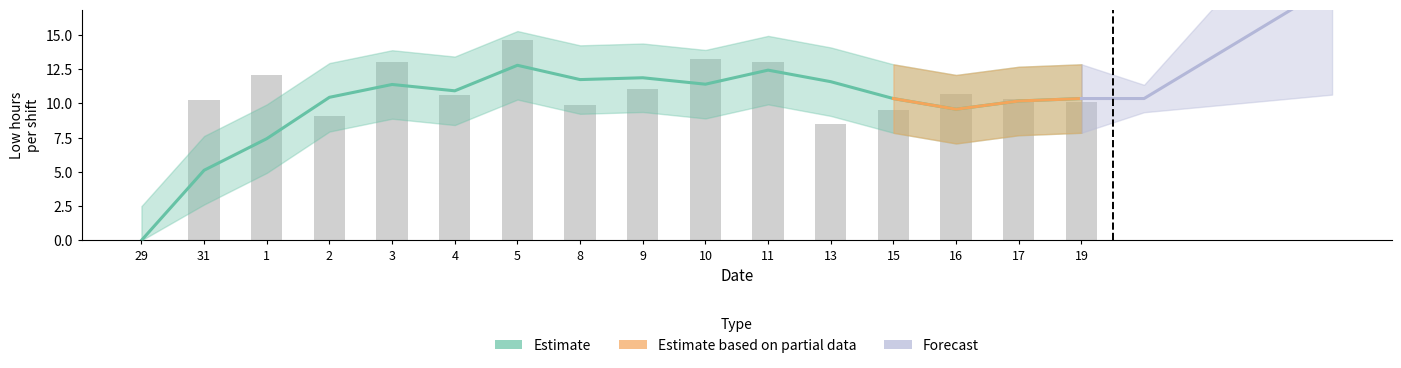

How many values are below 10?

5